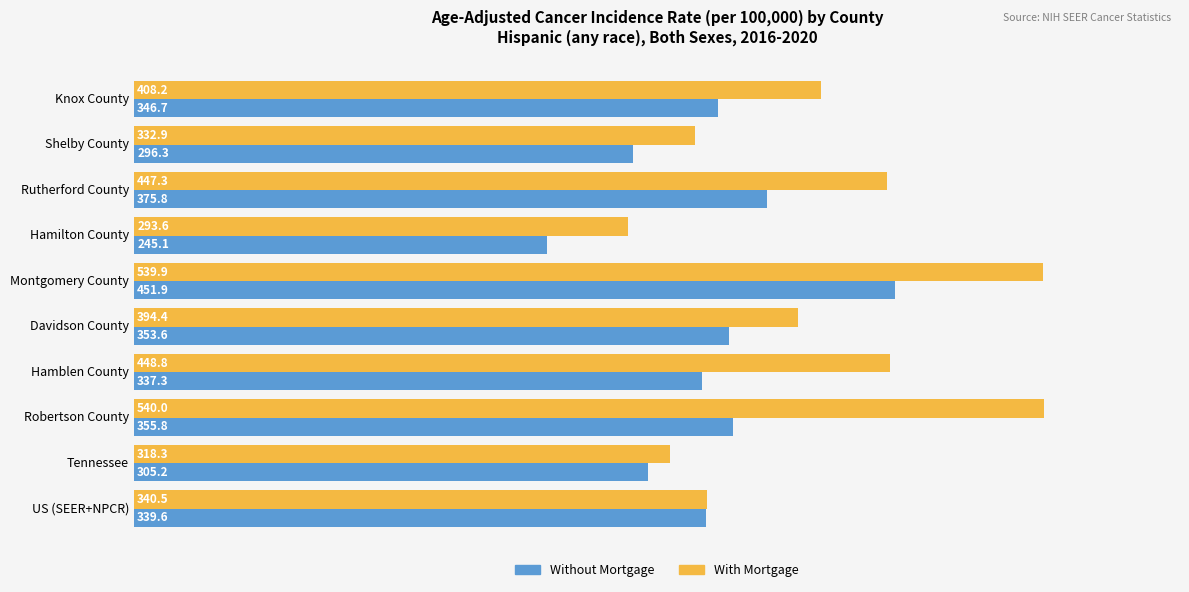

What is the average value of the Without Mortgage series?

340.7